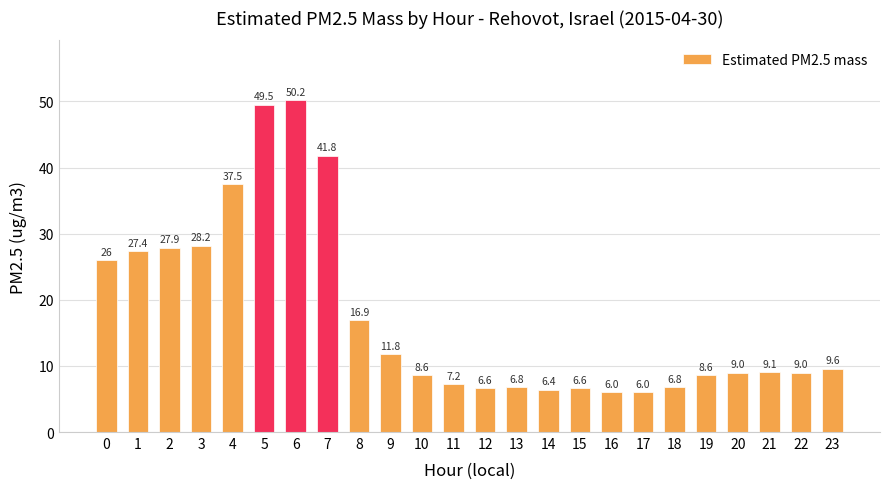

What is the average value?

17.6